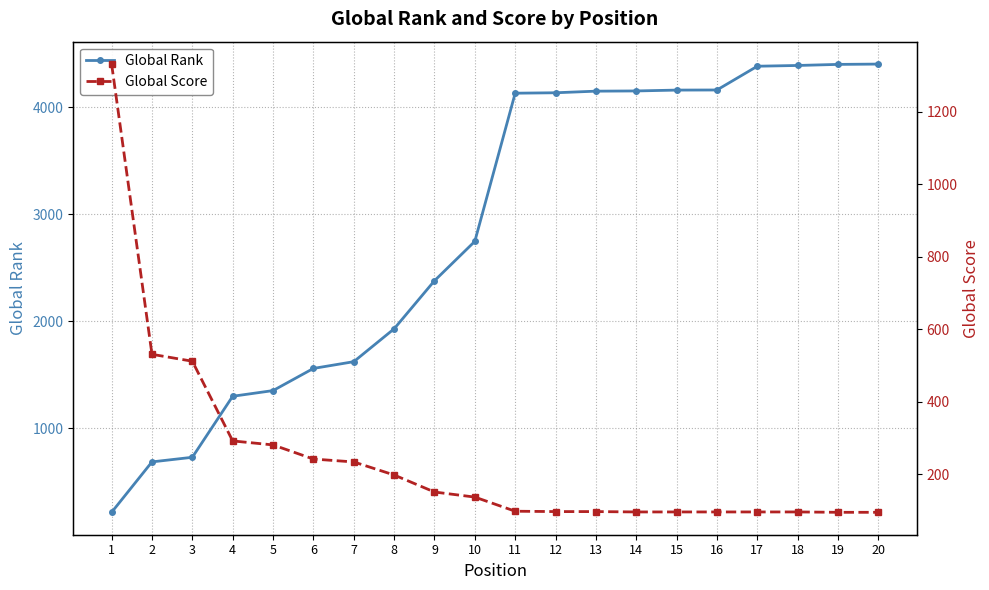

Which series has the widest spread of values?

Global Rank